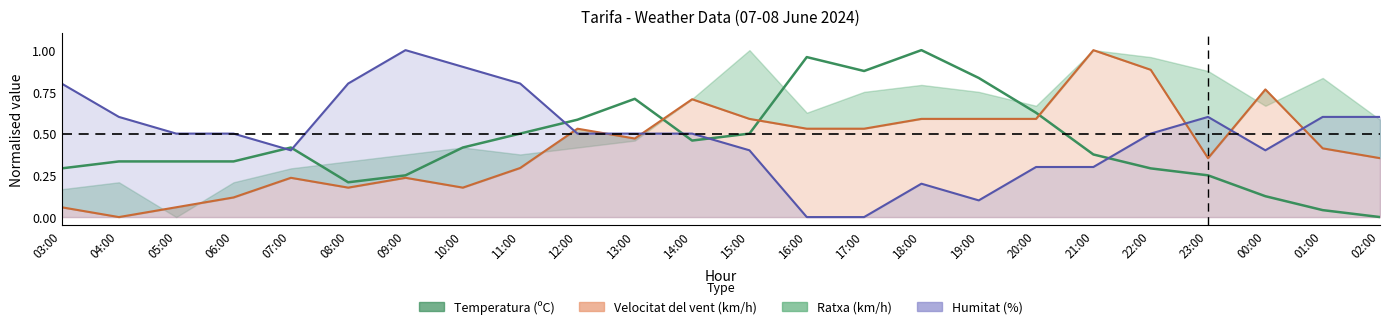

List the labels in order of value, smallest first.

02:00, 01:00, 00:00, 08:00, 09:00, 23:00, 03:00, 22:00, 04:00, 05:00, 06:00, 21:00, 07:00, 10:00, 14:00, 11:00, 15:00, 12:00, 20:00, 13:00, 19:00, 17:00, 16:00, 18:00